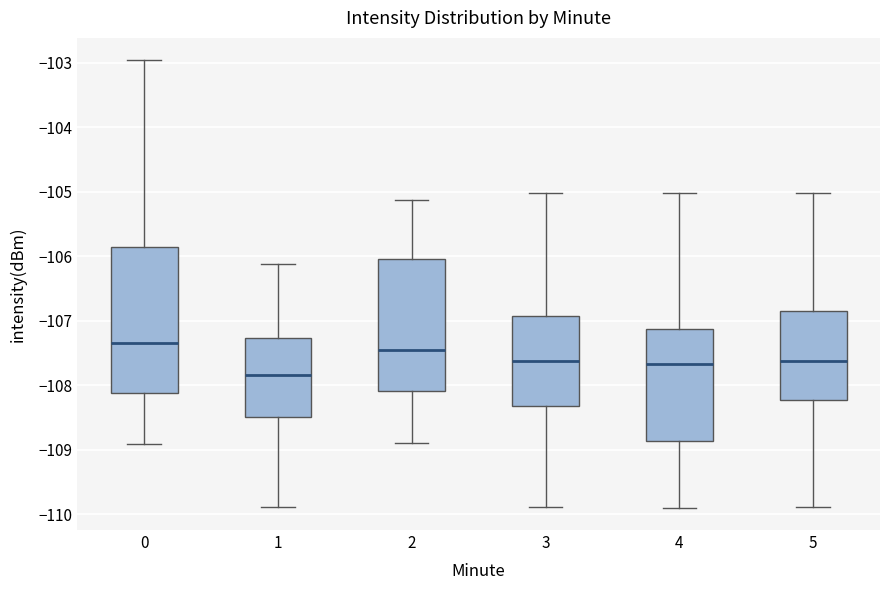

Reading left to right, transcribe this box plot: for each box, give where its median line is, the range the box spans, and where its two whiskers end, as read against the y-axis. The values are not printed on the chart, so give them approximately, as read against the axis.

0: median -107.3, box -108.1 to -105.9, whiskers -108.9 to -103.0
1: median -107.8, box -108.5 to -107.3, whiskers -109.9 to -106.1
2: median -107.5, box -108.1 to -106.0, whiskers -108.9 to -105.1
3: median -107.6, box -108.3 to -106.9, whiskers -109.9 to -105.0
4: median -107.7, box -108.9 to -107.1, whiskers -109.9 to -105.0
5: median -107.6, box -108.2 to -106.8, whiskers -109.9 to -105.0